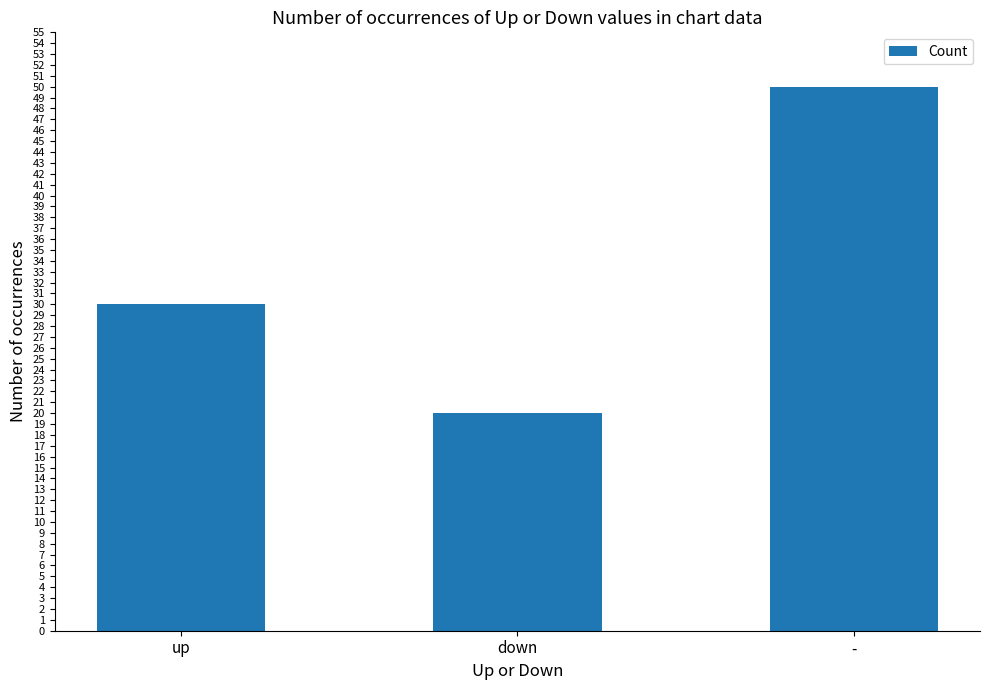

Is it true that the value at - is 21?

False